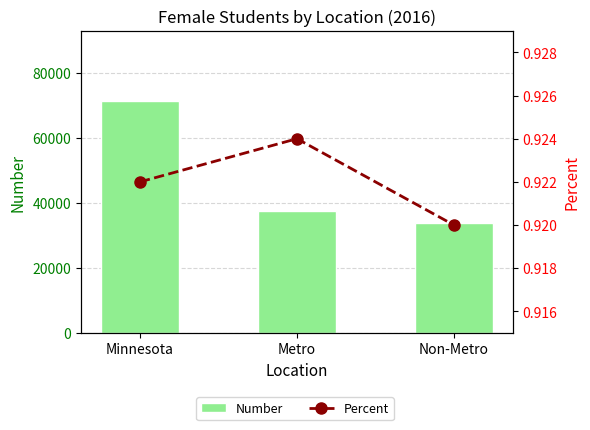

Between Metro and Non-Metro, which series saw the biggest shift?

Number